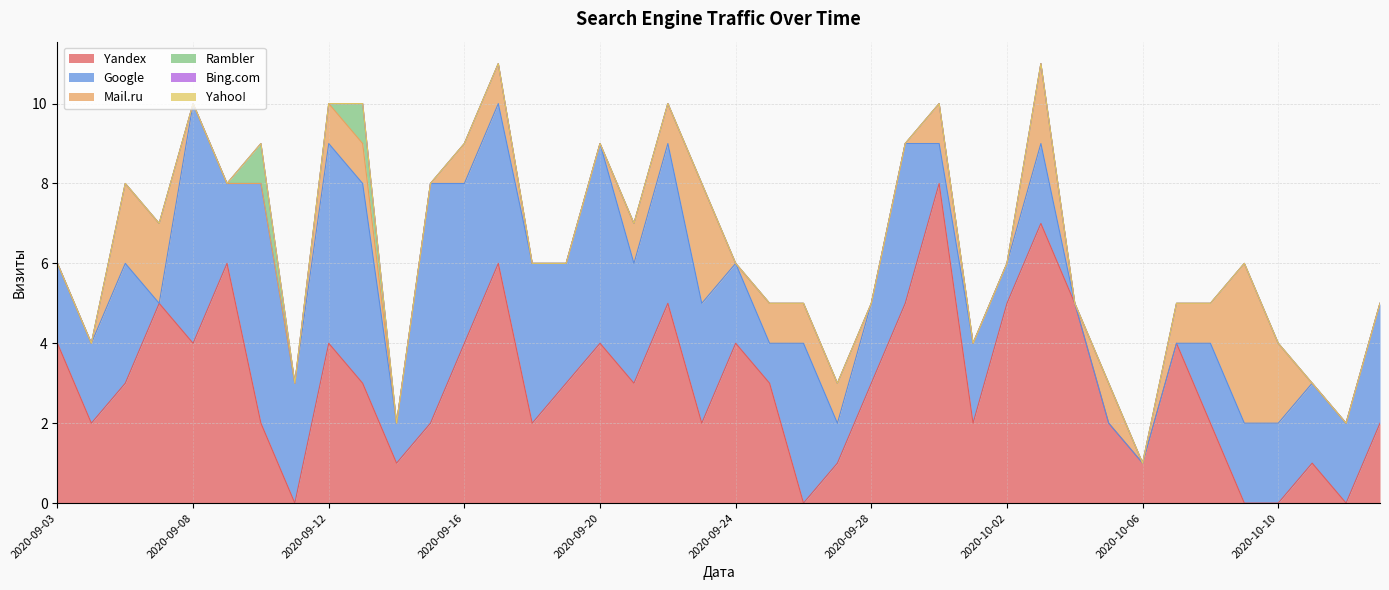

True or false: Google and Bing.com intersect in this chart.

False